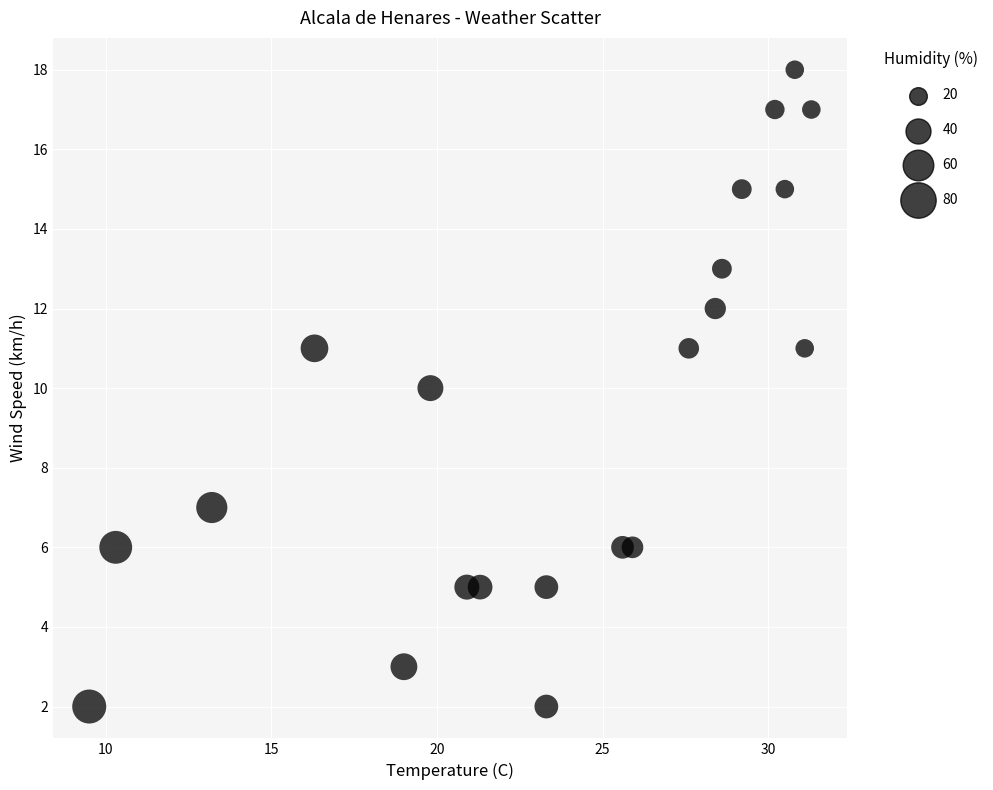

What is the range of Y values (max minus min)?

16